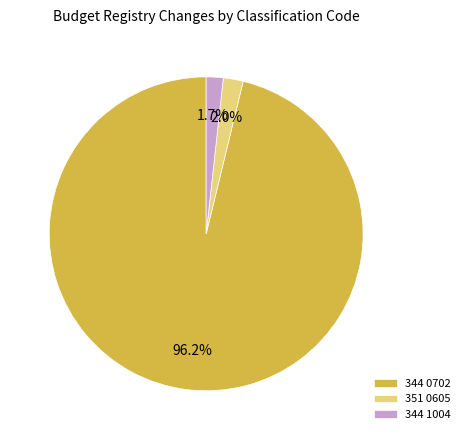

What percentage is the 344 1004 slice, to the nearest percent?

2%